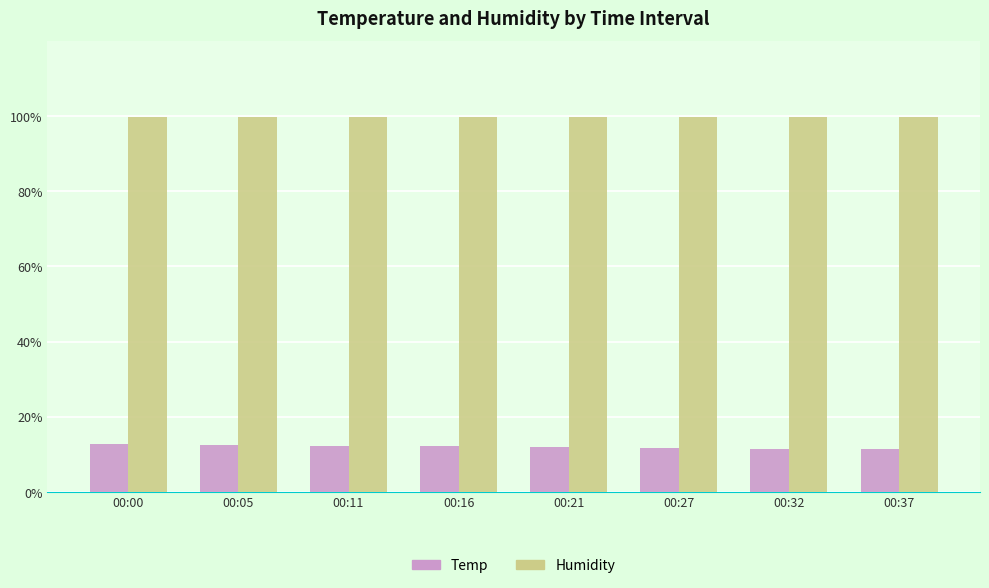

List the series in order of their peak value, highest first.

Humidity, Temp